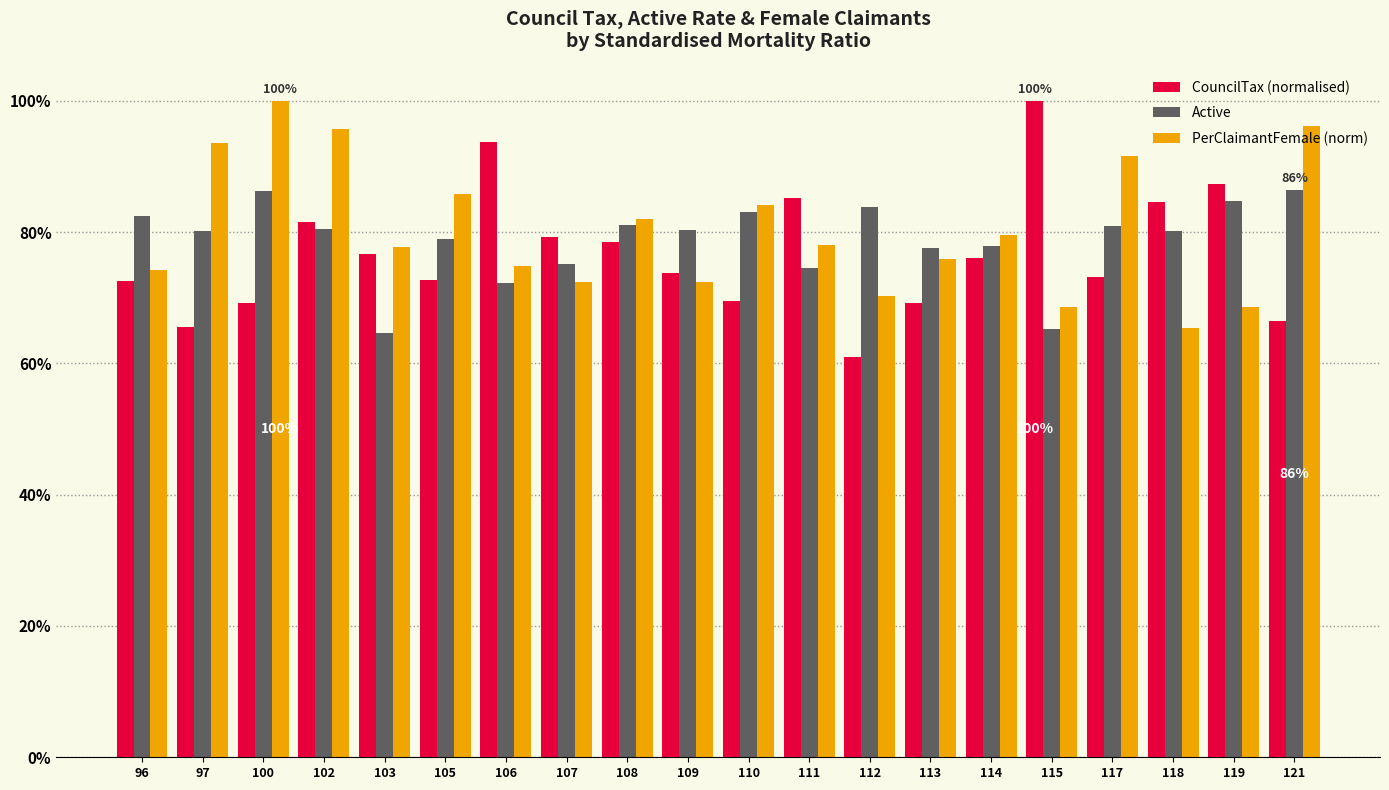

What is the difference between the maximum and minimum values in the CouncilTax (normalised) series?

39.0